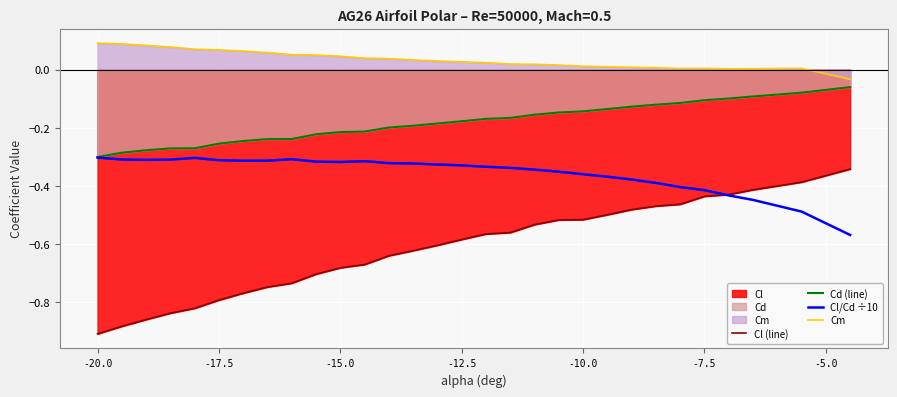

At which category does the chart reach its minimum across all series?

-20.0